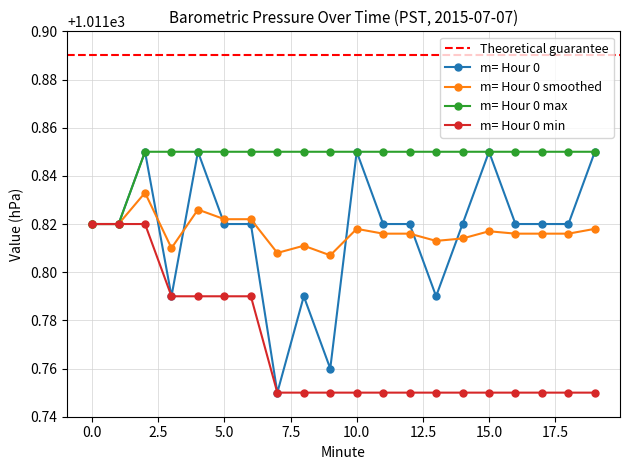

What is the approximate value of Hour 0 max at 14?

1011.9